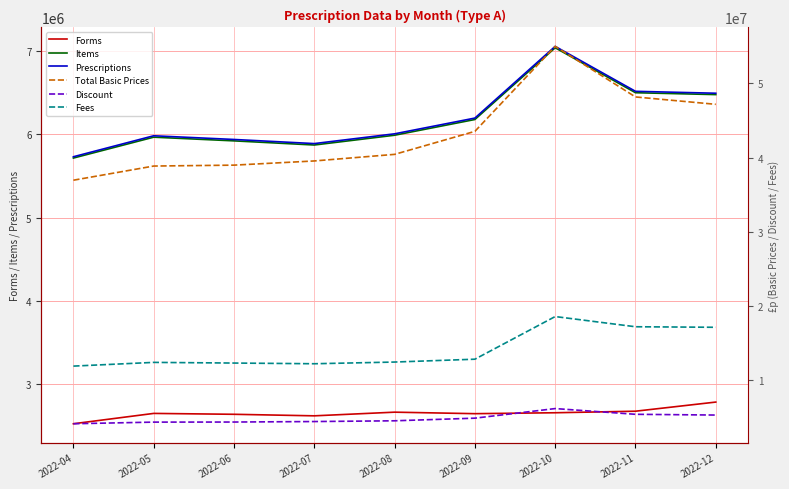

The value of Fees at 2022-10 is 18550025.1. True or false?

True